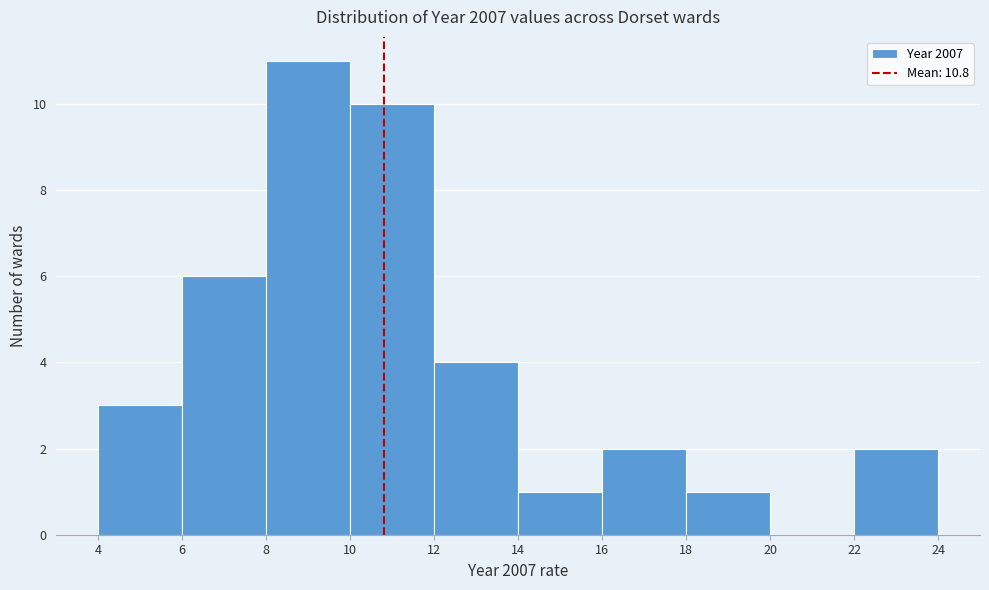

Reading left to right, transcribe this chart: for each bar, give the range it covers on the x-axis and its height. The values are not printed on the chart, so give them approximately, as read against the axis.

4 to 6: 3
6 to 8: 6
8 to 10: 11
10 to 12: 10
12 to 14: 4
14 to 16: 1
16 to 18: 2
18 to 20: 1
20 to 22: 0
22 to 24: 2